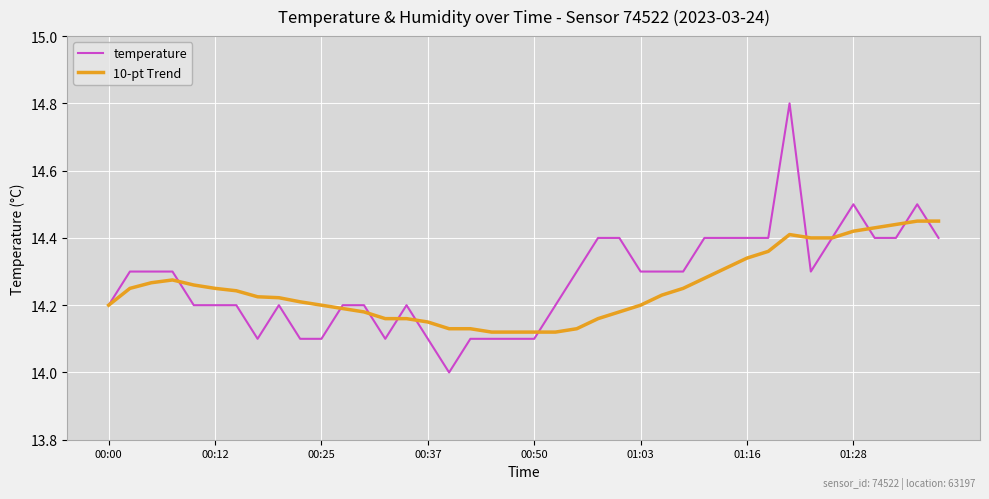

List the series in order of their peak value, highest first.

temperature, 10-pt Trend